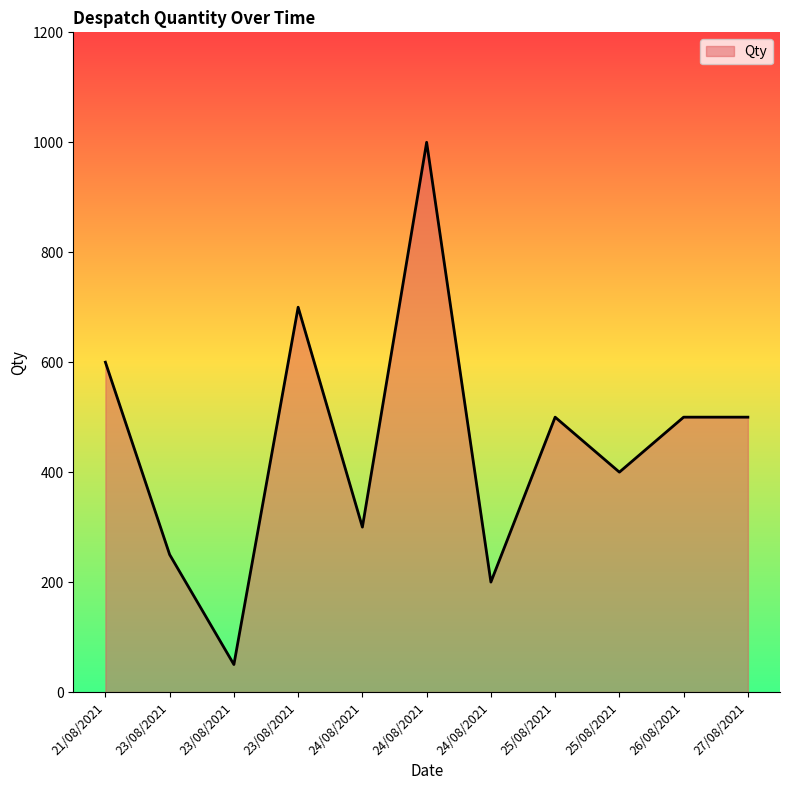

What is the ratio of the value at 24/08/2021 to the value at 26/08/2021?

2.0